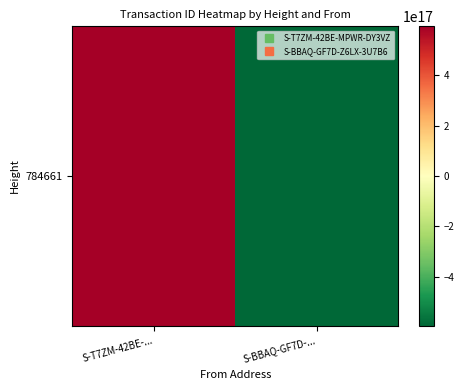

How many data points are less than 593801933201190912?

1